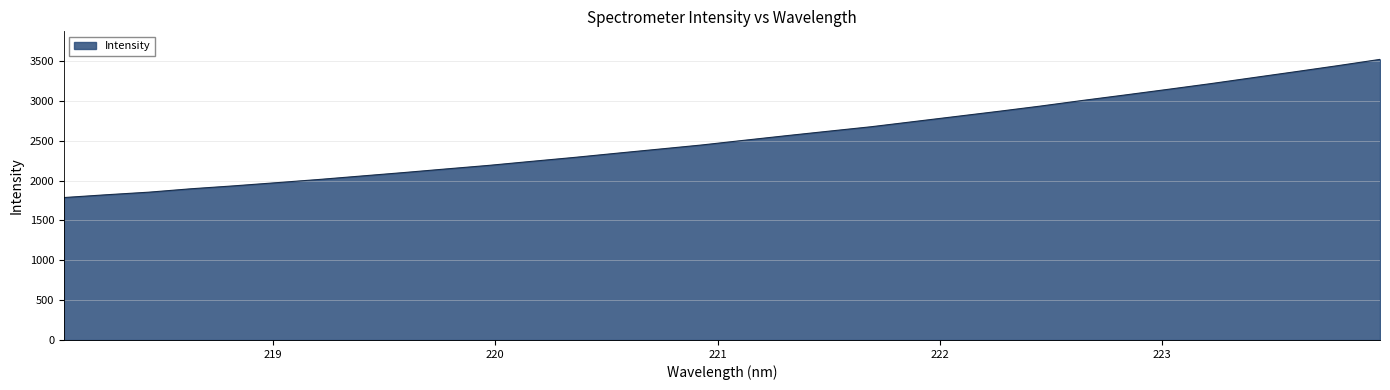

How many values exceed 2504?

16